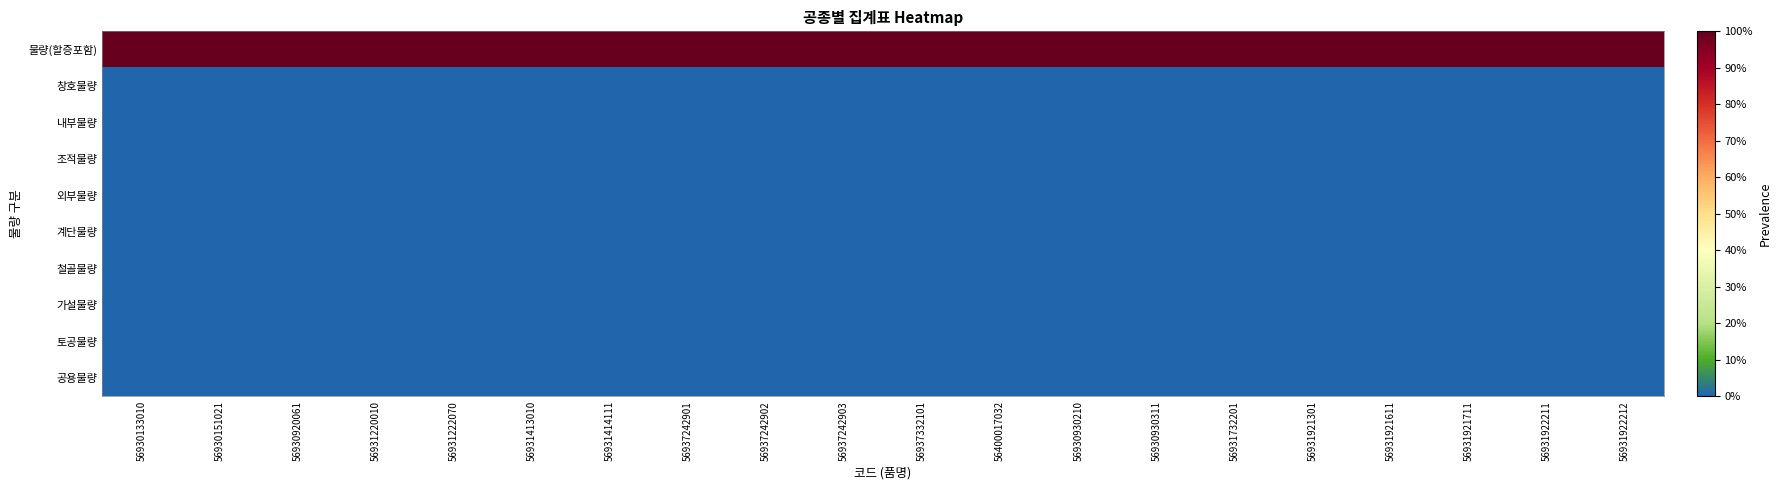

Which series changed the most between 56930133010 and 56930930210?

물량(할증포함)